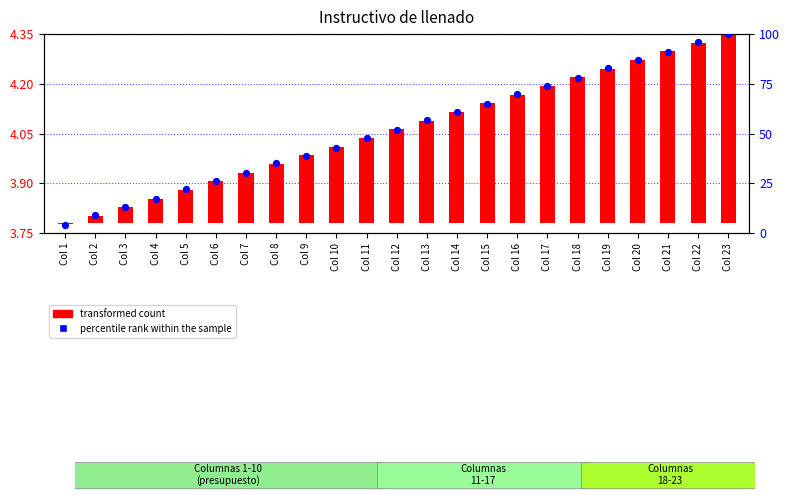

Which has a higher value, Col 4 or Col 23?

Col 23